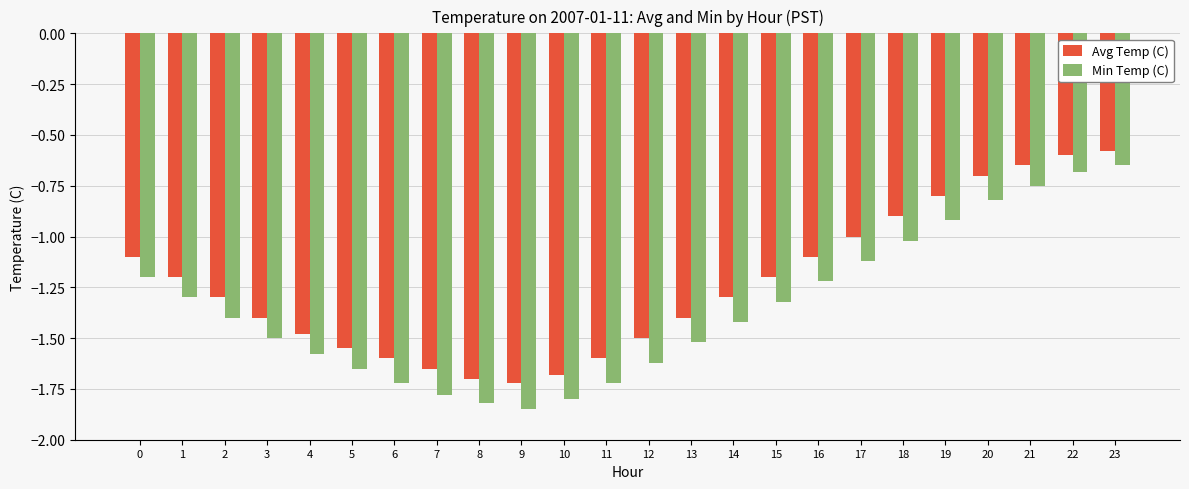

Is the value of Avg Temp (C) at 23 greater than the value of Min Temp (C) at 14?

Yes